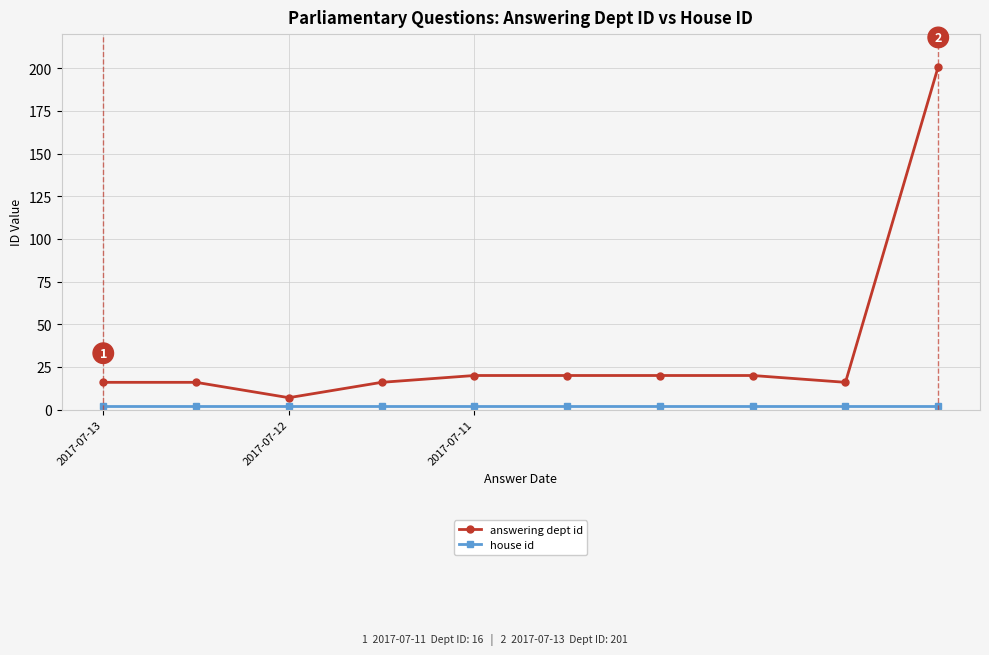

Which series has the largest total across all categories?

answering dept id